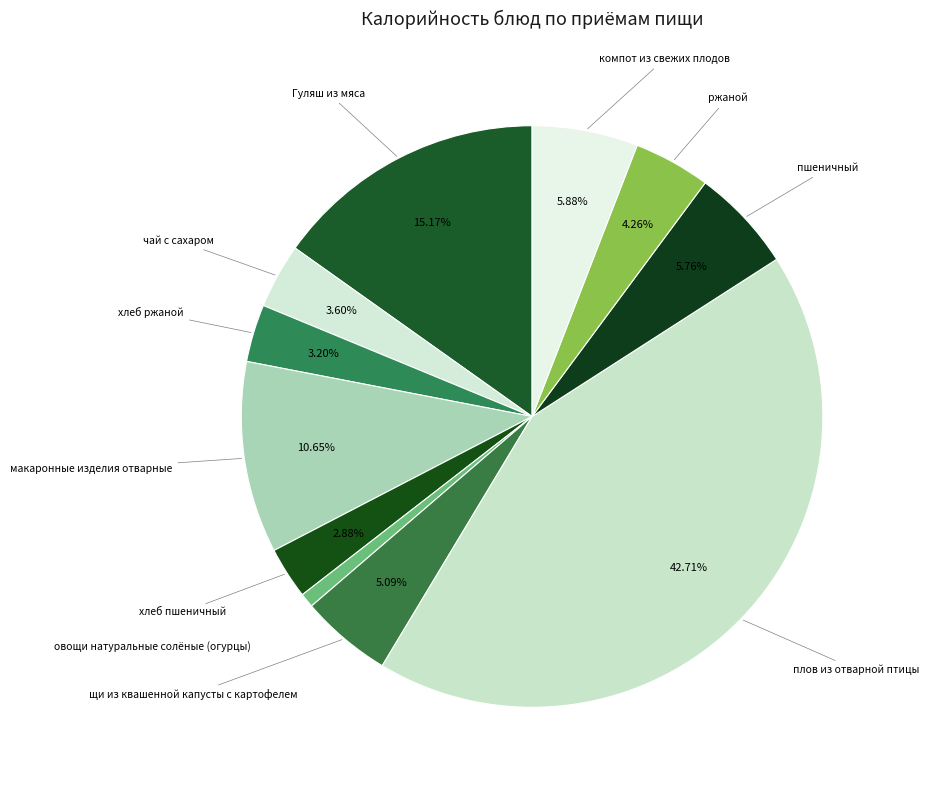

Approximately how many times larger is the value at компот из свежих плодов compared to хлеб ржаной?

1.8